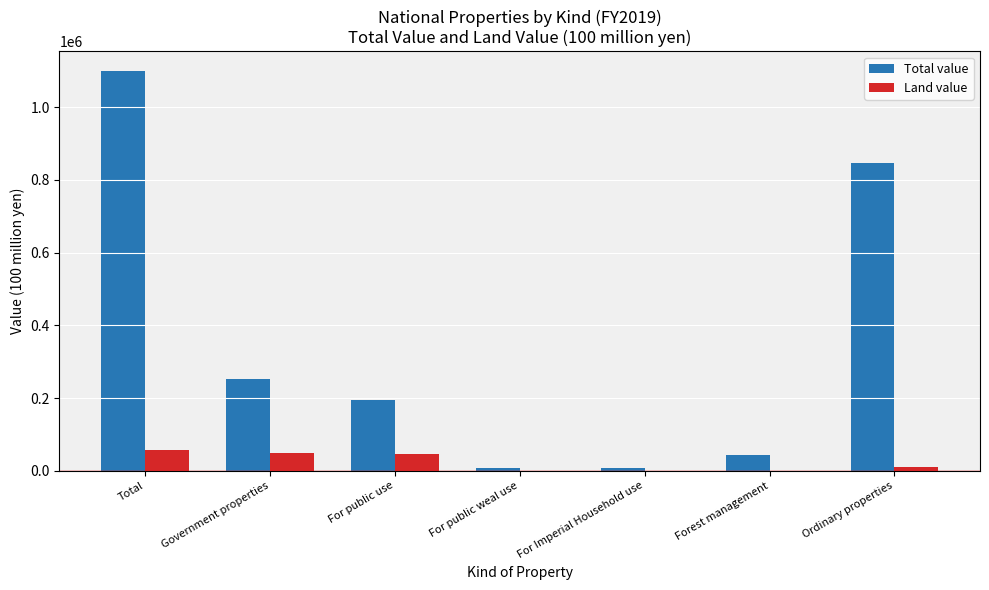

What is the sum of the Land value values at Government properties and Total?

106285